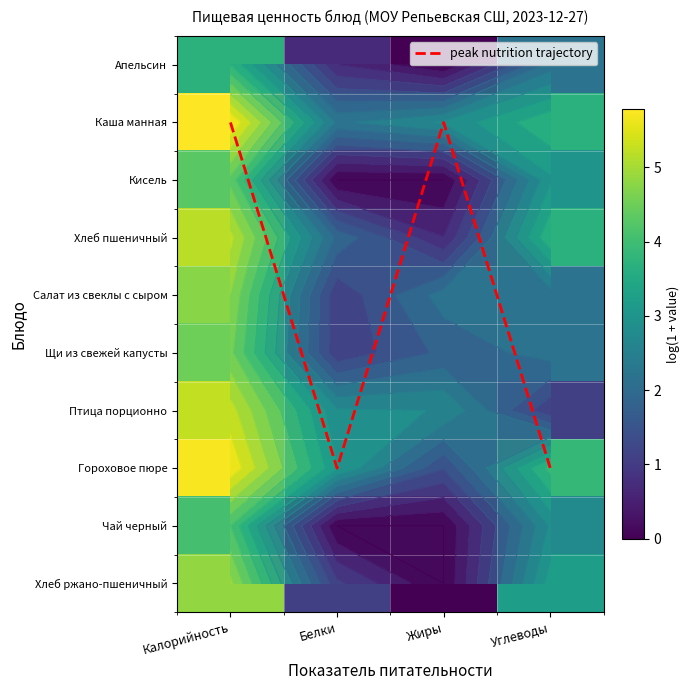

The Хлеб пшеничный series shows 1.9 at Белки. True or false?

True